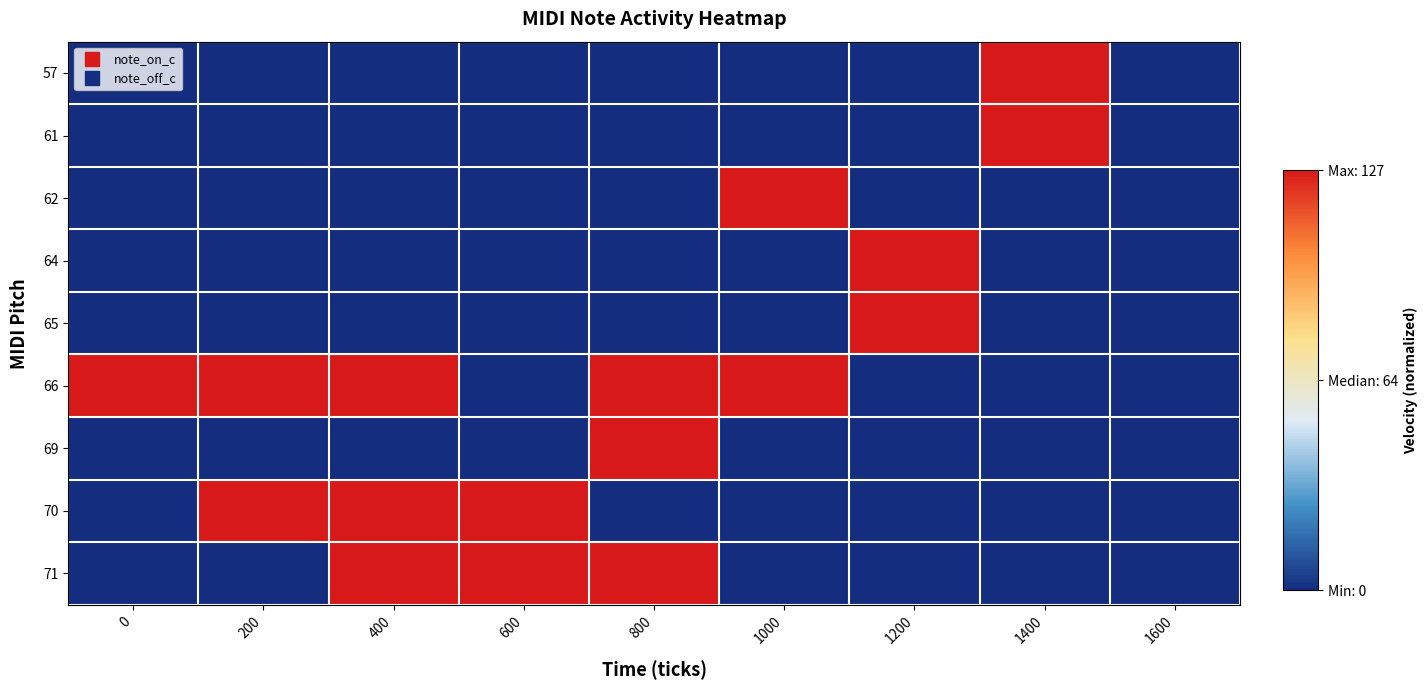

Reading left to right, what are all the values shown in this chart?

57: 0=0	200=0	400=0	600=0	800=0	1000=0	1200=0	1400=1	1600=0
61: 0=0	200=0	400=0	600=0	800=0	1000=0	1200=0	1400=1	1600=0
62: 0=0	200=0	400=0	600=0	800=0	1000=1	1200=0	1400=0	1600=0
64: 0=0	200=0	400=0	600=0	800=0	1000=0	1200=1	1400=0	1600=0
65: 0=0	200=0	400=0	600=0	800=0	1000=0	1200=1	1400=0	1600=0
66: 0=1	200=2	400=1	600=0	800=1	1000=1	1200=0	1400=0	1600=0
69: 0=0	200=0	400=0	600=0	800=1	1000=0	1200=0	1400=0	1600=0
70: 0=0	200=1	400=1	600=1	800=0	1000=0	1200=0	1400=0	1600=0
71: 0=0	200=0	400=1	600=1	800=1	1000=0	1200=0	1400=0	1600=0